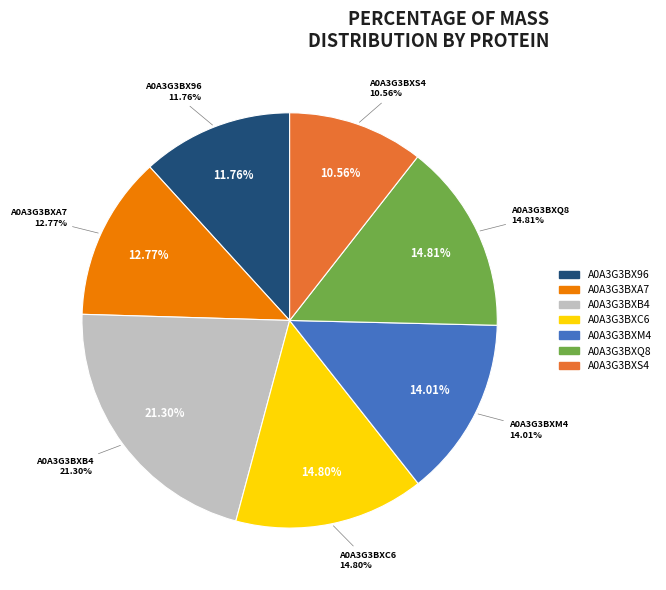

What is the largest slice in the pie chart?

A0A3G3BXB4